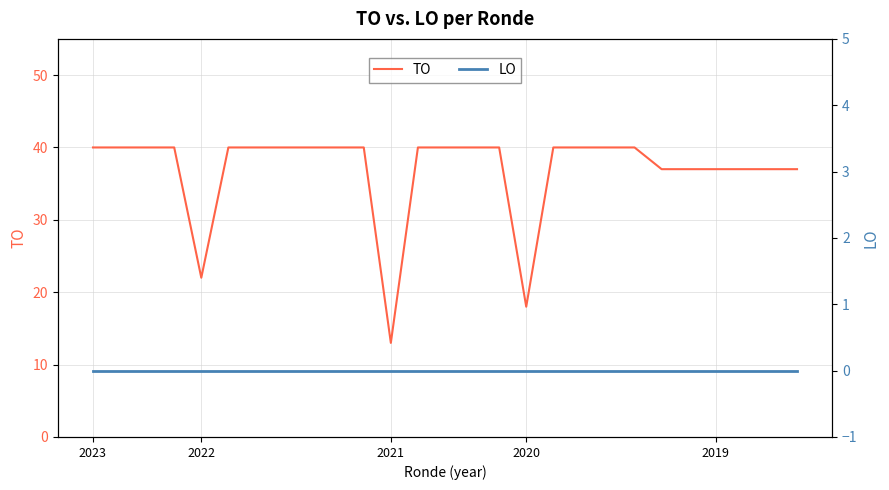

At how many categories does at least one series exceed 11?

27